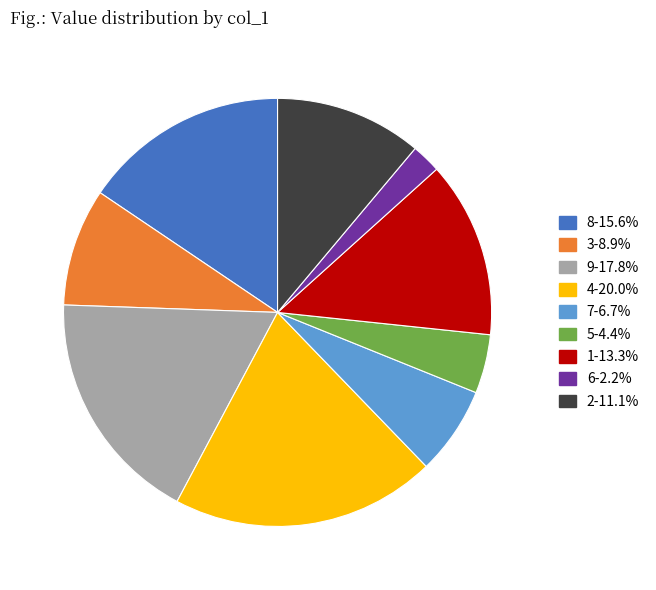

Which slice is the largest?

4